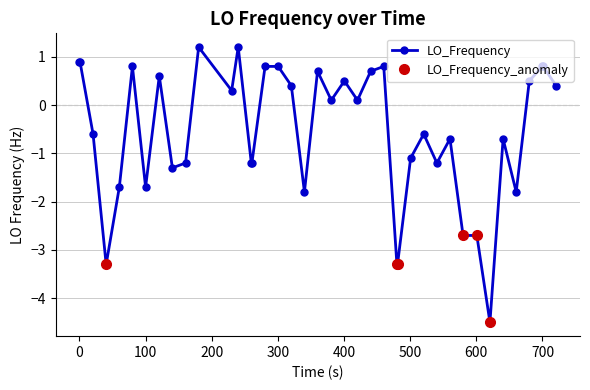

What is the minimum value for LO_Frequency?

-4.5